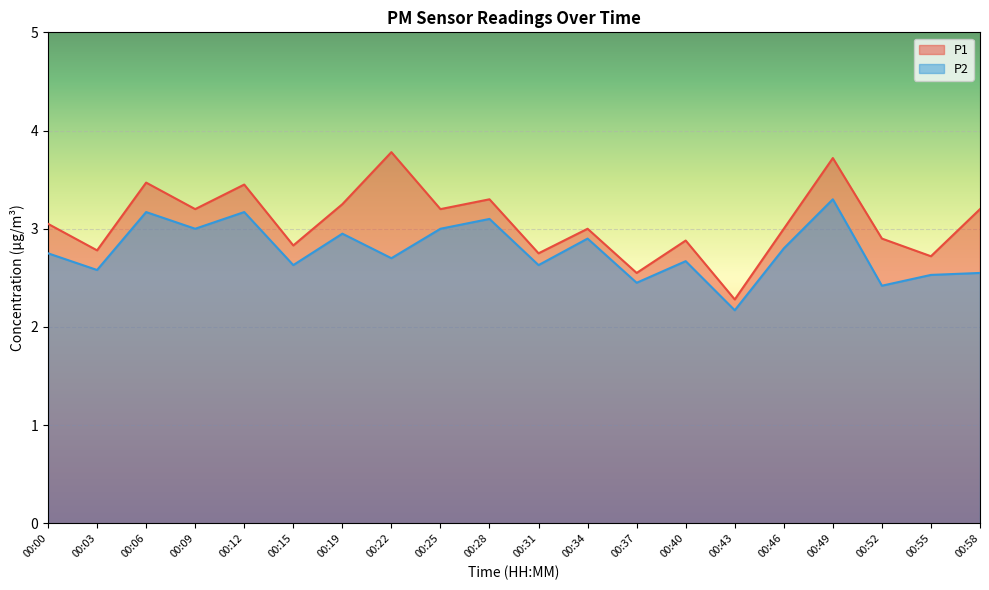

How many lines are shown in the chart?

2